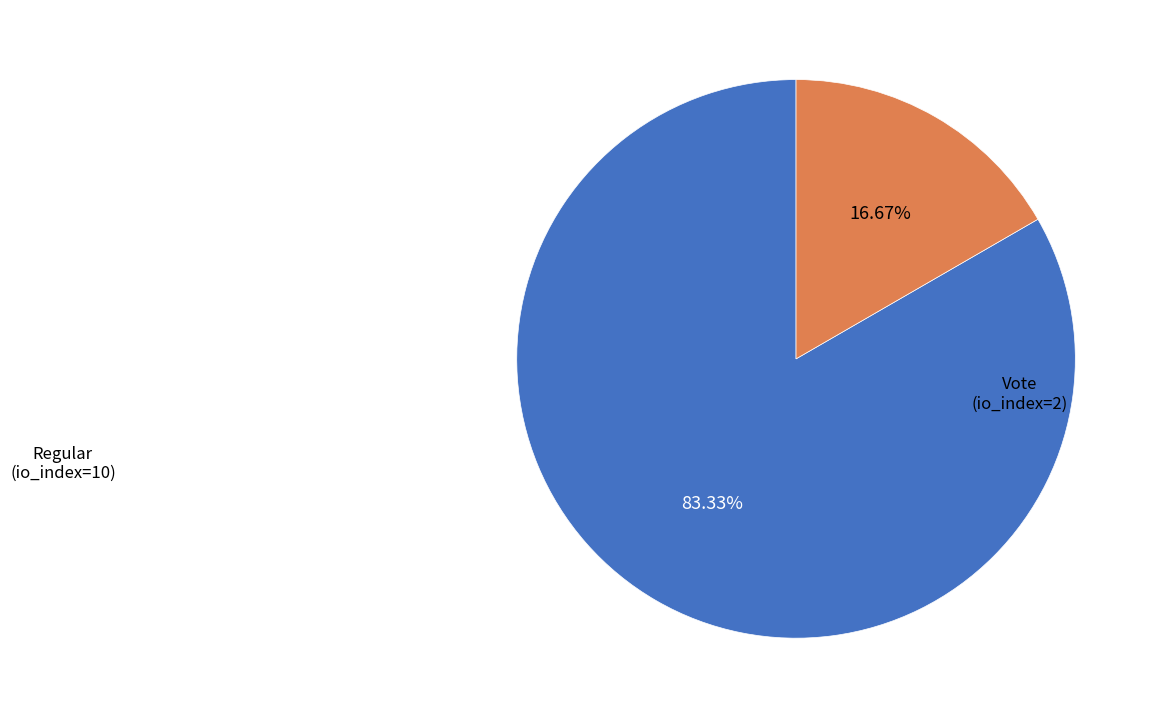

Is there a majority slice in this chart?

Yes